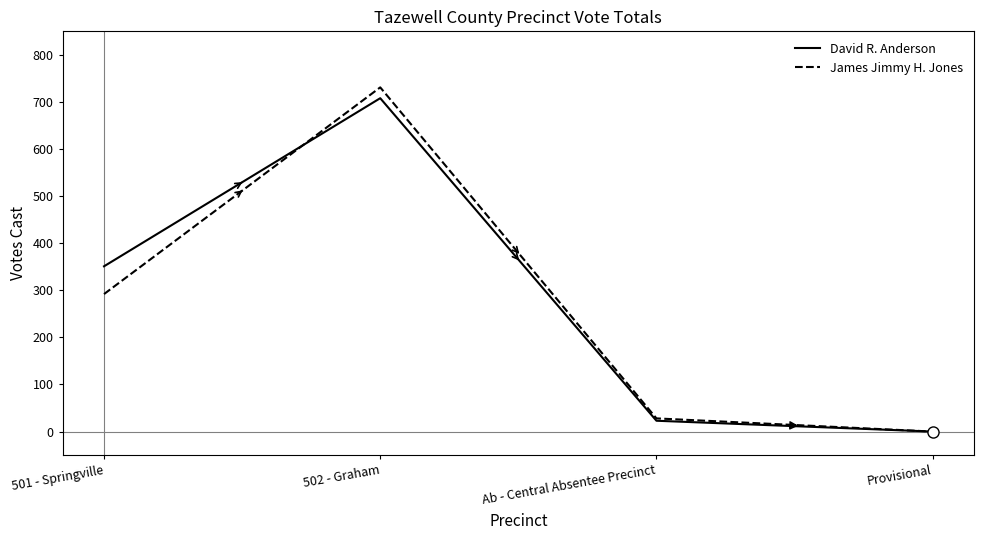

What is the total value across all series at 502 - Graham?

1439